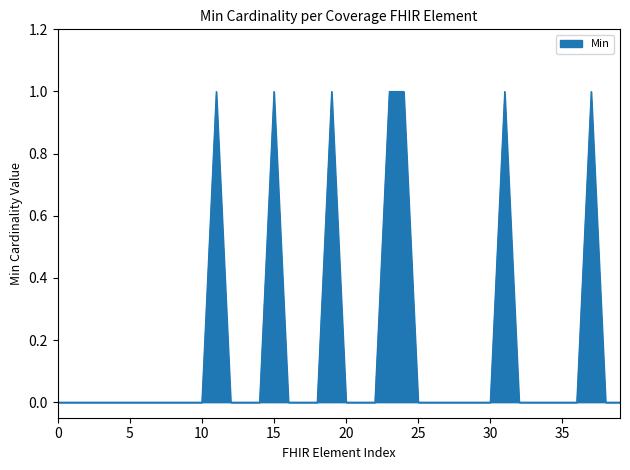

How many points are higher than both their immediate neighbors (excluding endpoints)?

5